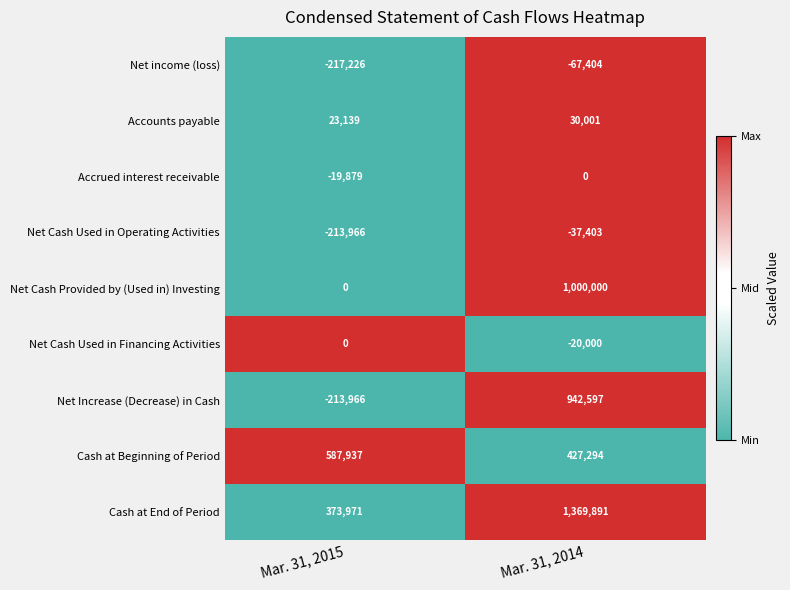

The Net Increase (Decrease) in Cash series shows 1281403 at Mar. 31, 2014. True or false?

False